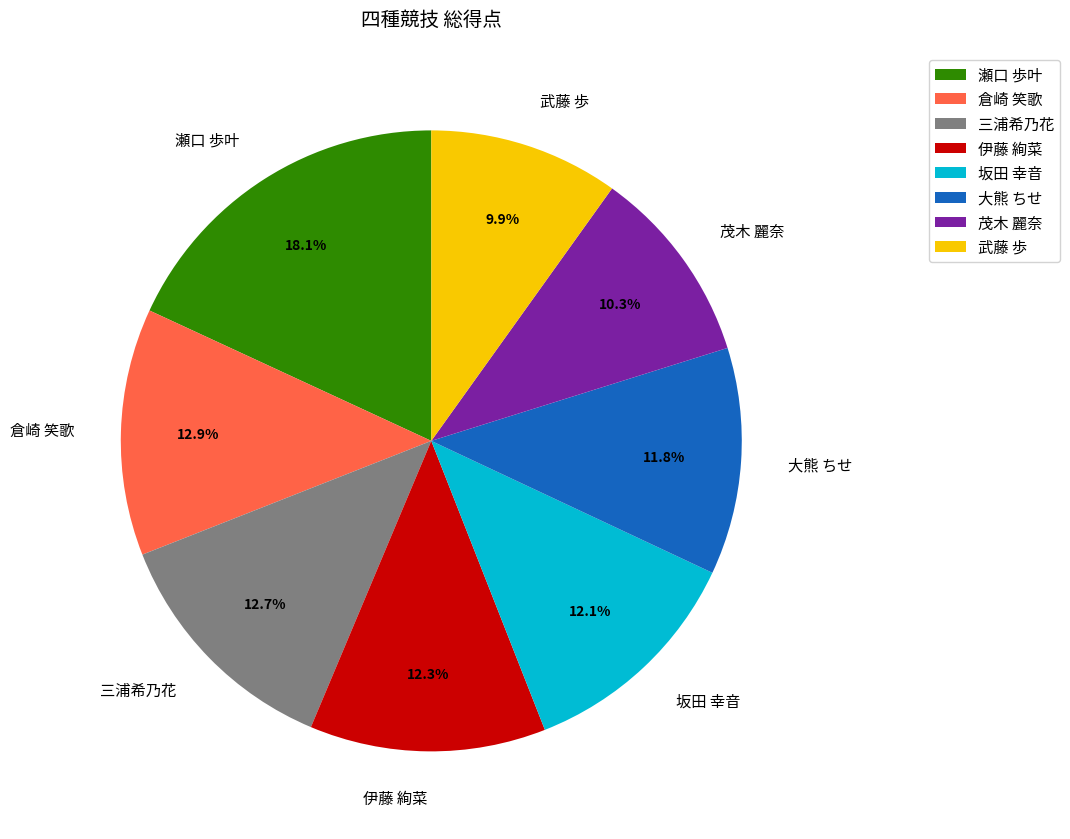

Which has a higher value, 瀬口 歩叶 or 大熊 ちせ?

瀬口 歩叶